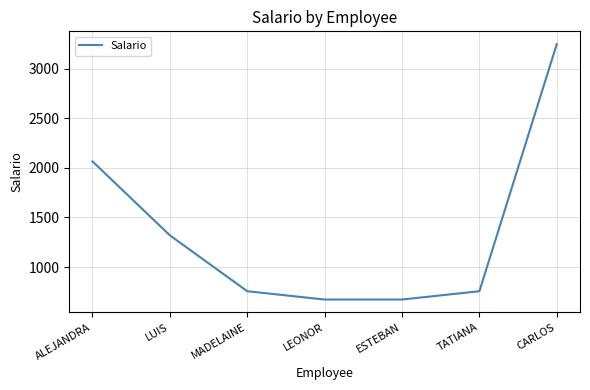

Read the value at ALEJANDRA.

2066.0